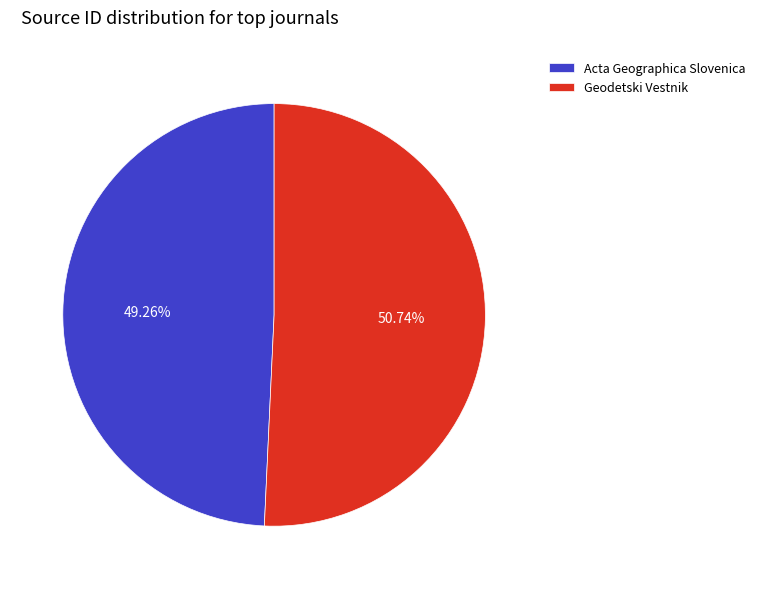

Which slice is the smallest?

Acta Geographica Slovenica